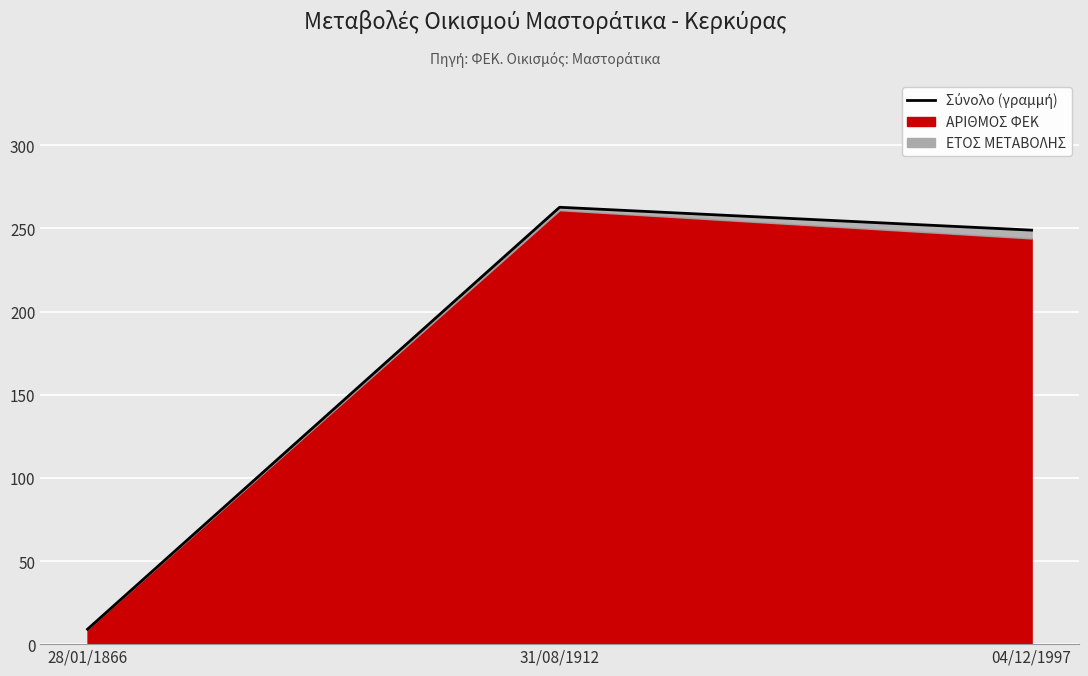

What is the label of the 1st point from the right?

04/12/1997